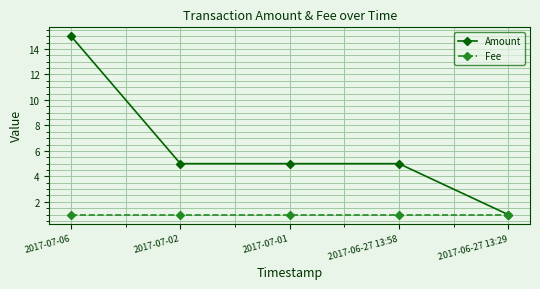

The Fee series shows 1 at 2017-06-27 13:29. True or false?

True